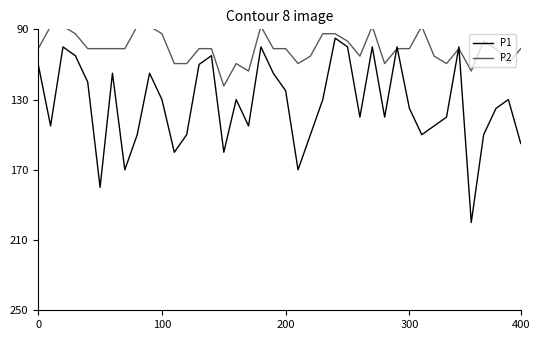

Reading left to right, list all the values displayed in this chart.

P1: 110.0	145.0	100.0	105.0	120.0	180.0	115.0	170.0	150.0	115.0	130.0	160.0	150.0	110.0	105.0	160.0	130.0	145.0	100.0	115.0	125.0	170.0	150.0	130.0	95.0	100.0	140.0	100.0	140.0	100.0	135.0	150.0	145.0	140.0	100.0	200.0	150.0	135.0	130.0	155.0
P2: 101.0	88.2	88.2	92.5	101.0	101.0	101.0	101.0	88.2	88.2	92.5	109.5	109.5	101.0	101.0	122.2	109.5	113.8	88.2	101.0	101.0	109.5	105.2	92.5	92.5	96.8	105.2	88.2	109.5	101.0	101.0	88.2	105.2	109.5	101.0	113.8	96.8	101.0	109.5	101.0